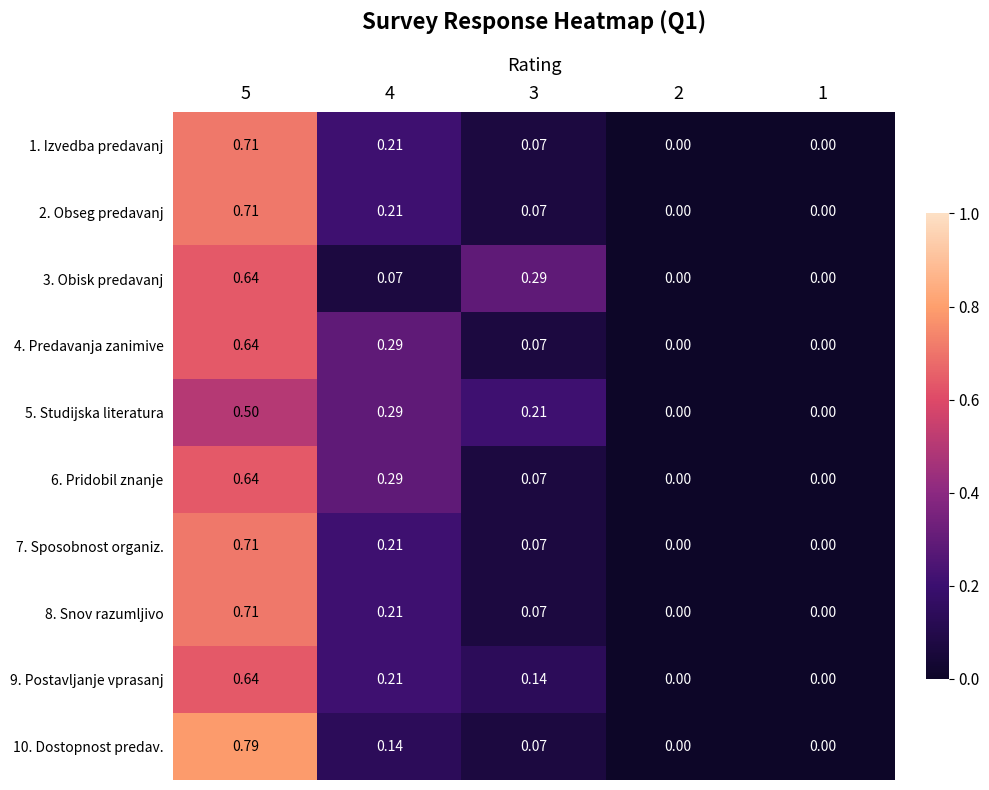

Is the value of 5. Studijska literatura at 2 greater than the value of 9. Postavljanje vprasanj at 5?

No